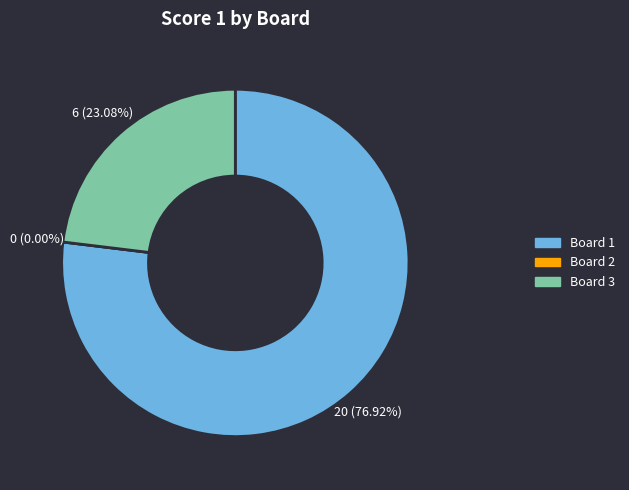

How many slices are in this pie chart?

3